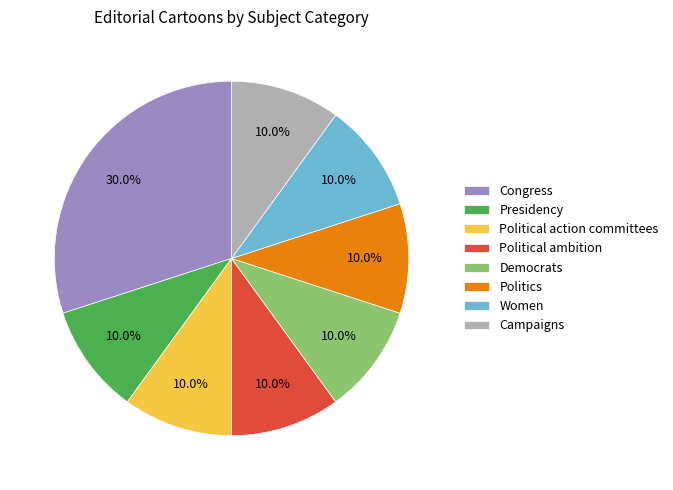

To the nearest percent, what portion does Campaigns represent?

10%